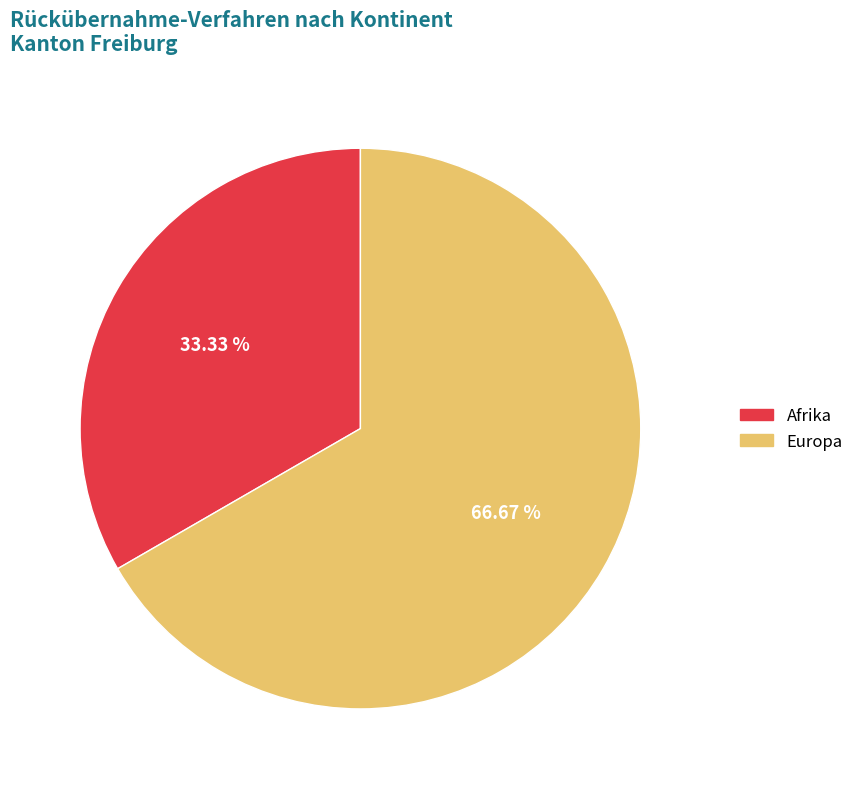

Is there any slice that represents more than half of the pie?

Yes